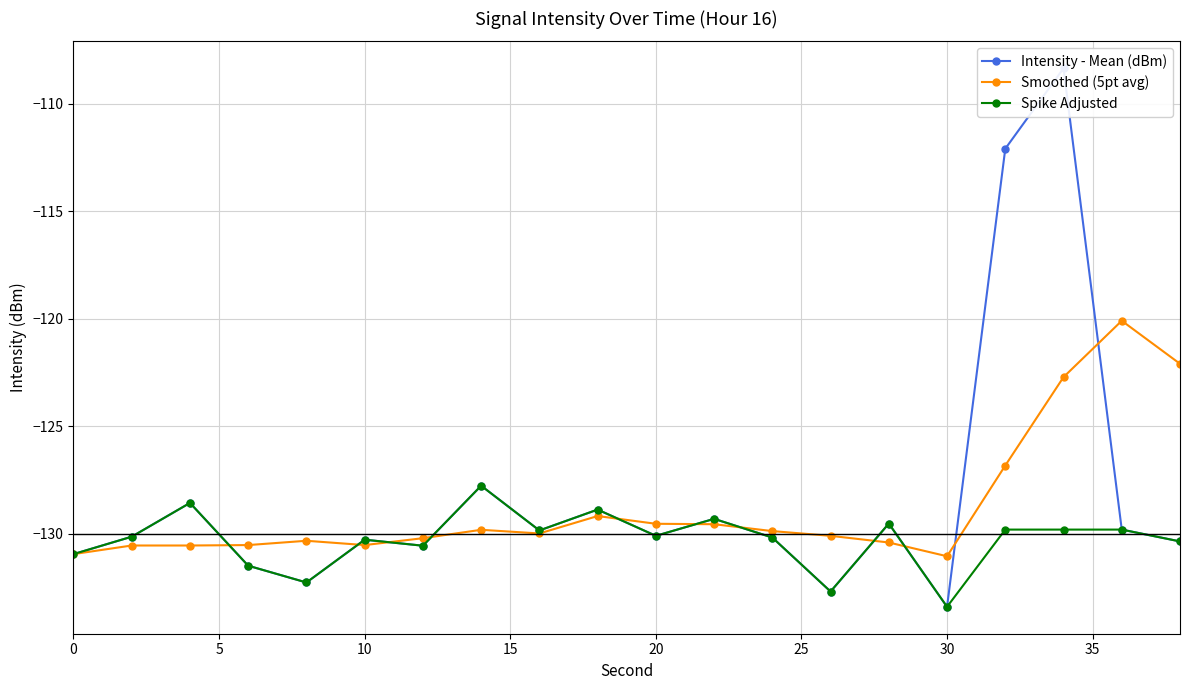

True or false: Intensity - Mean (dBm) and Smoothed (5pt avg) cross at least once.

True